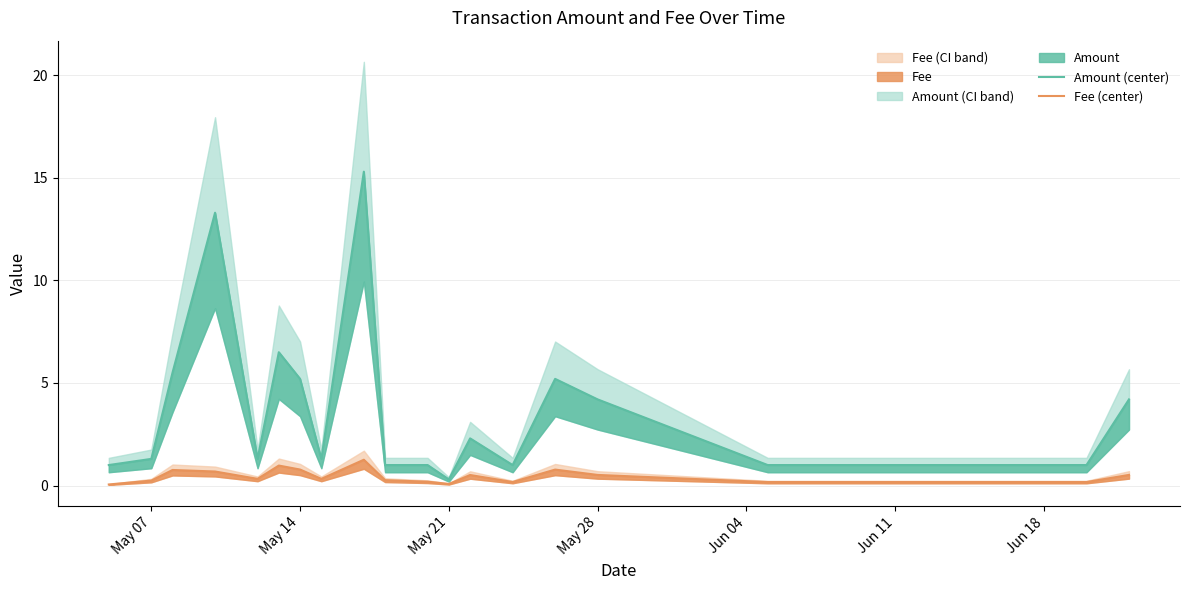

True or false: Amount (center) and Fee (center) intersect in this chart.

False